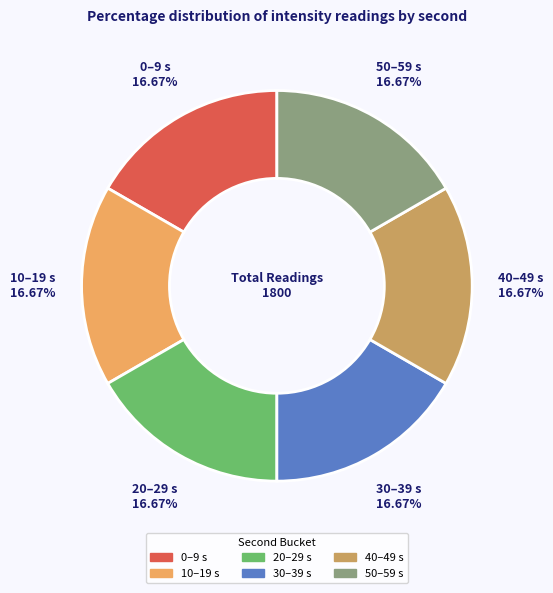

What is the ratio of the value at 50–59 s to the value at 10–19 s?

1.0